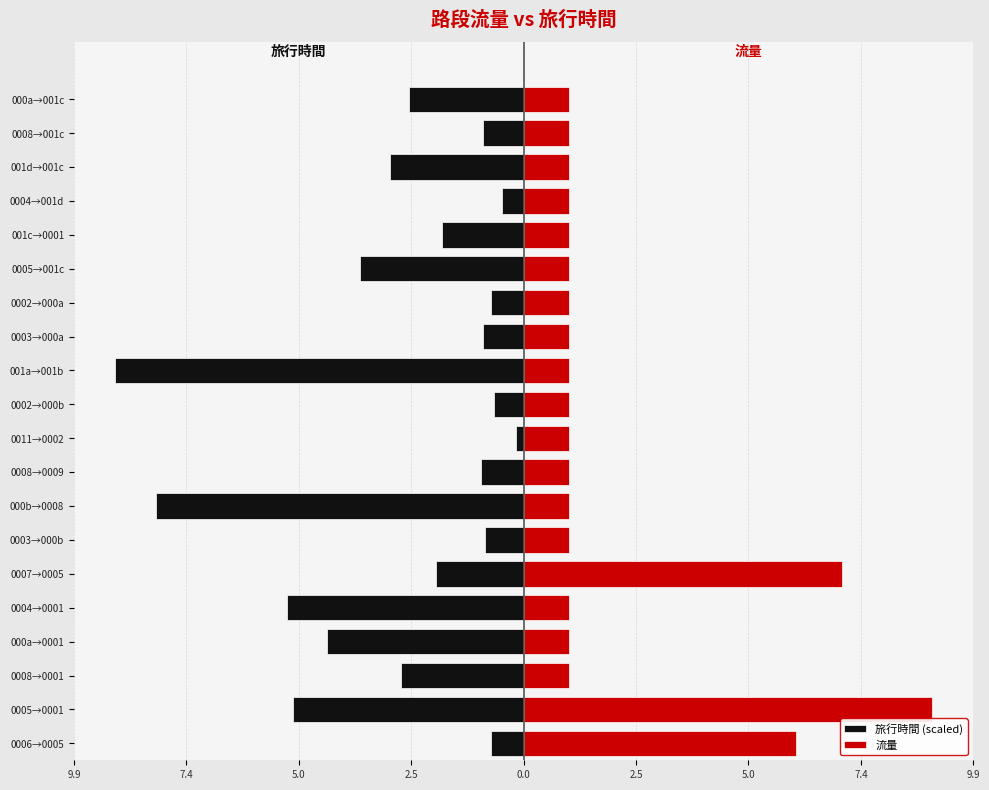

True or false: 旅行時間 (scaled) has a value of -4.3 at 000a→0001.

True